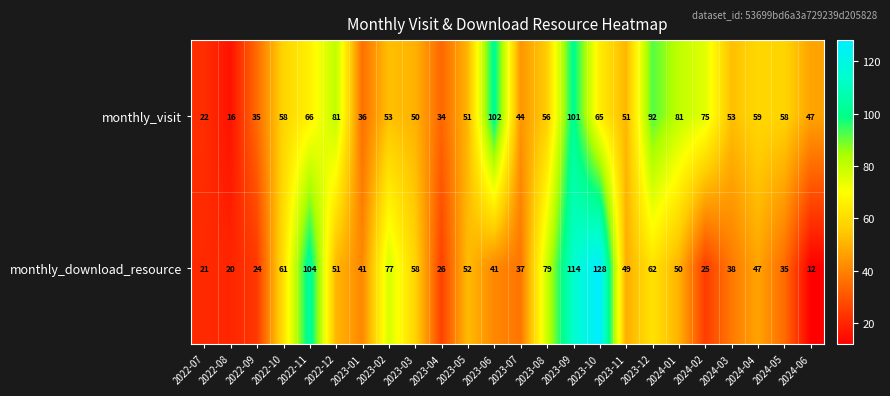

Is it true that monthly_download_resource equals 38 at 2023-04?

False